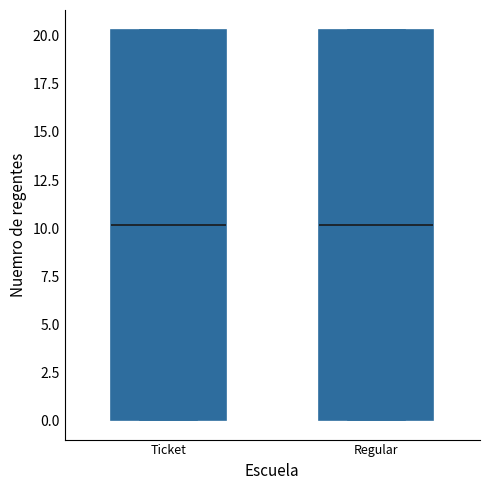

Reading left to right, read every box against the y-axis: the position of its median line, the range the box covers, and the ends of its whiskers. The values are not printed on the chart, so give them approximately, as read against the axis.

Ticket: median 10.0, box 0.0 to 20.5, whiskers 0.0 to 20.5
Regular: median 10.0, box 0.0 to 20.5, whiskers 0.0 to 20.5